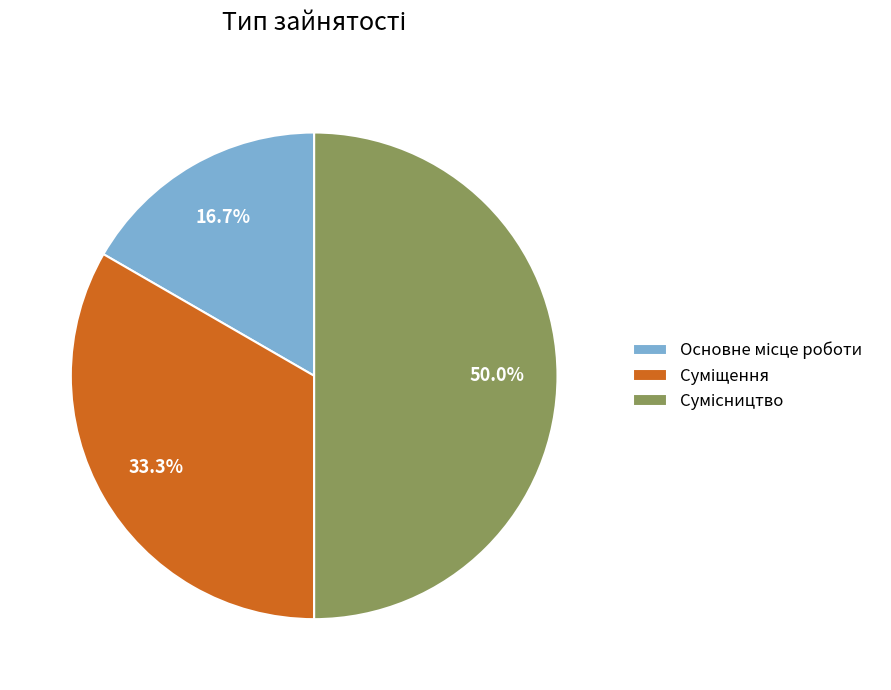

To the nearest percent, what is the difference between the largest and smallest slice percentages?

33%